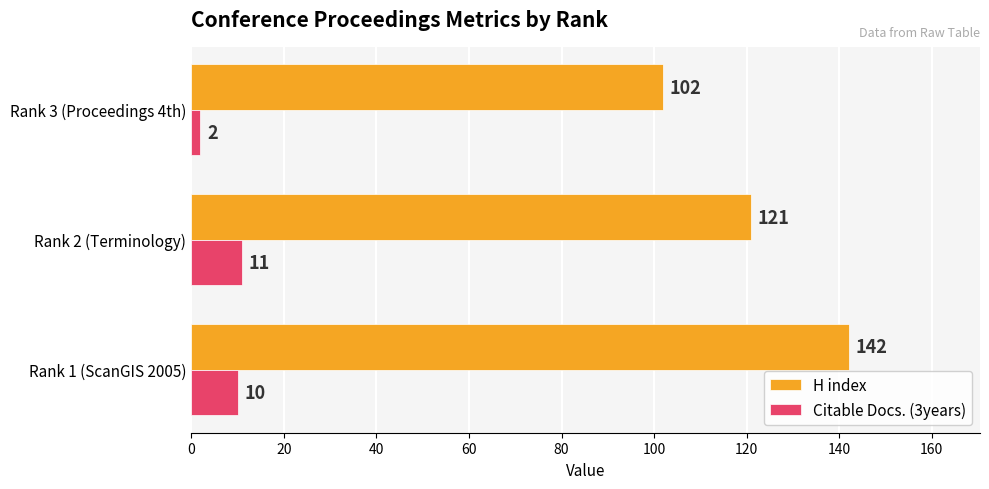

Which category has the lowest value across all series?

Rank 3 (Proceedings 4th)